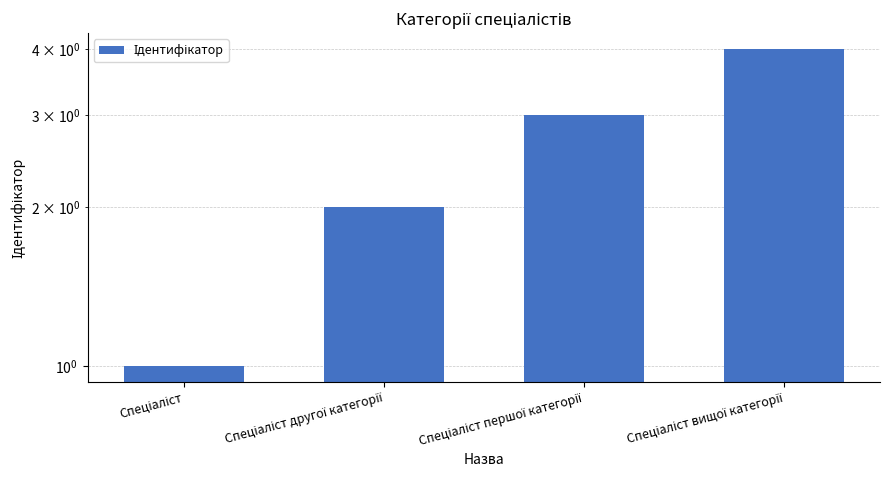

List the labels in order of value, smallest first.

Спеціаліст, Спеціаліст другої категорії, Спеціаліст першої категорії, Спеціаліст вищої категорії